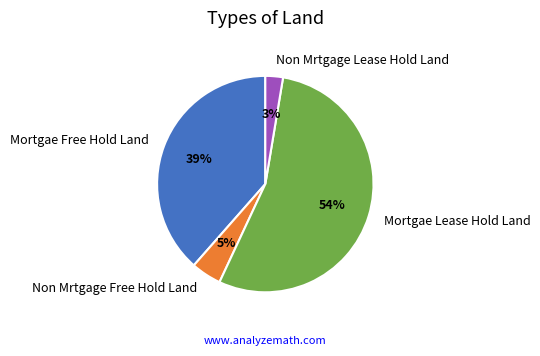

Count the number of slices in the pie.

4